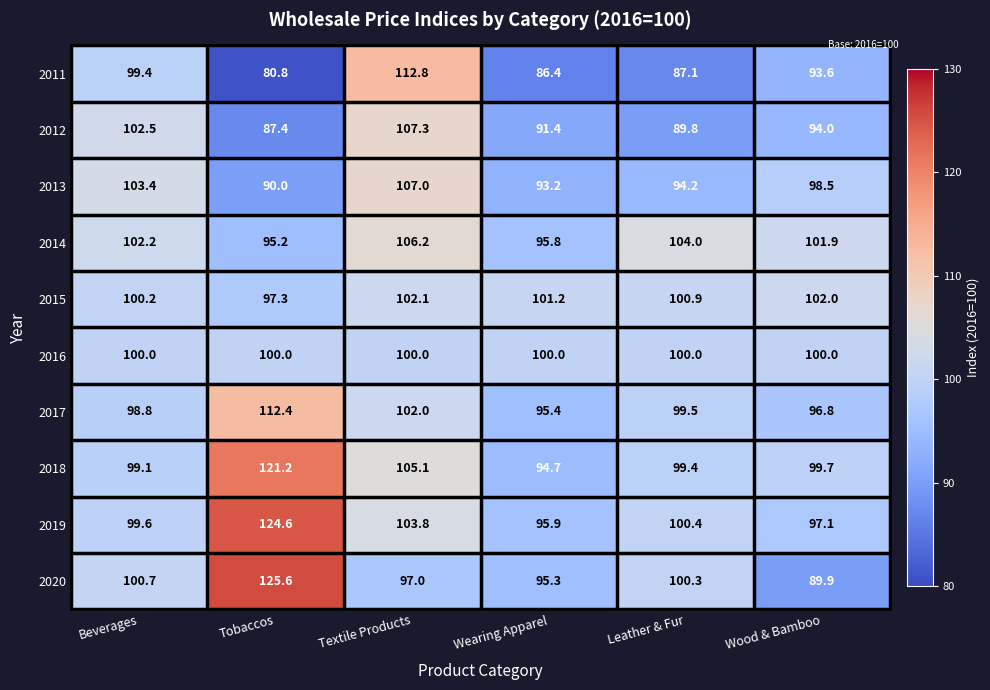

What is the average value of the 2015 series?

100.6